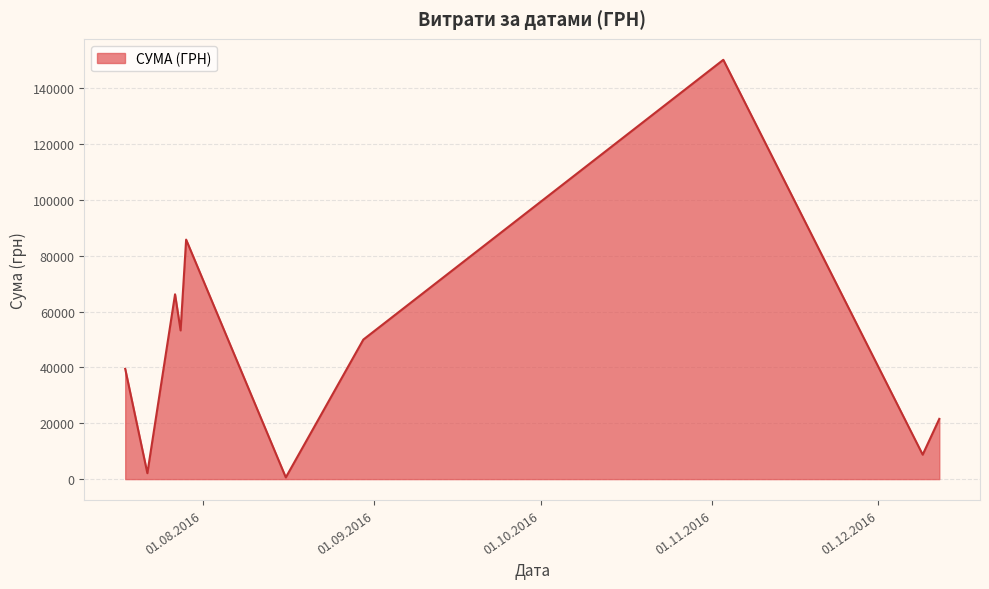

What is the smallest value displayed?

609.0